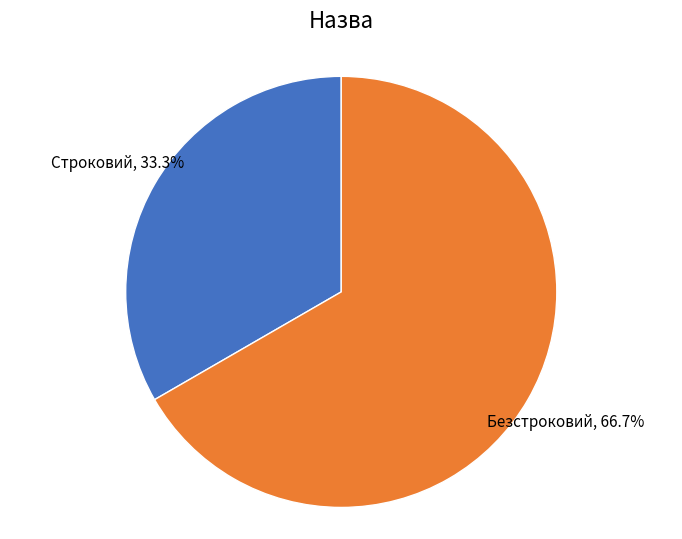

Does any single category account for the majority?

Yes